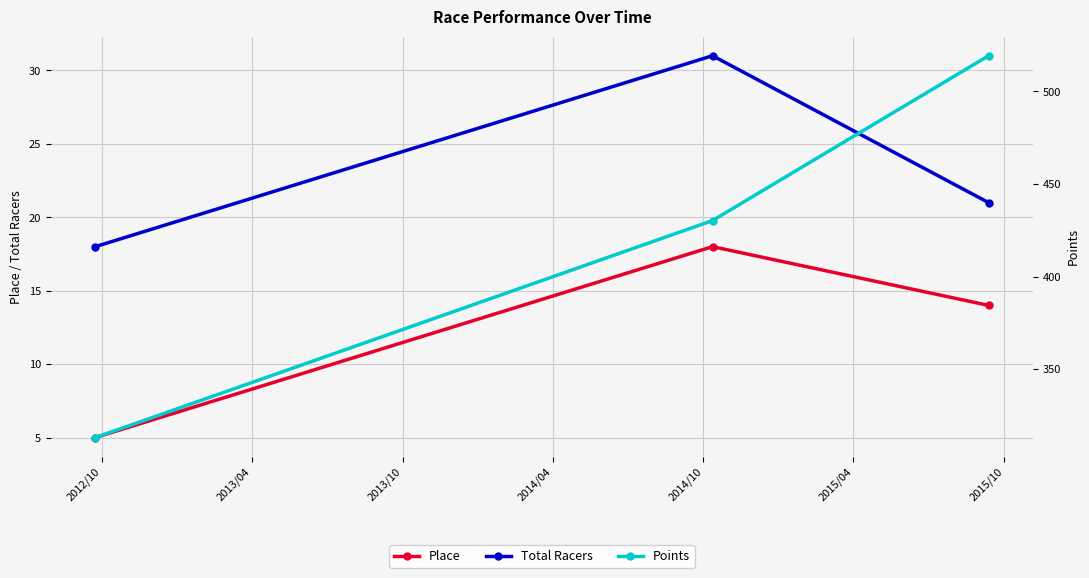

How many values in the Points series exceed 430?

2